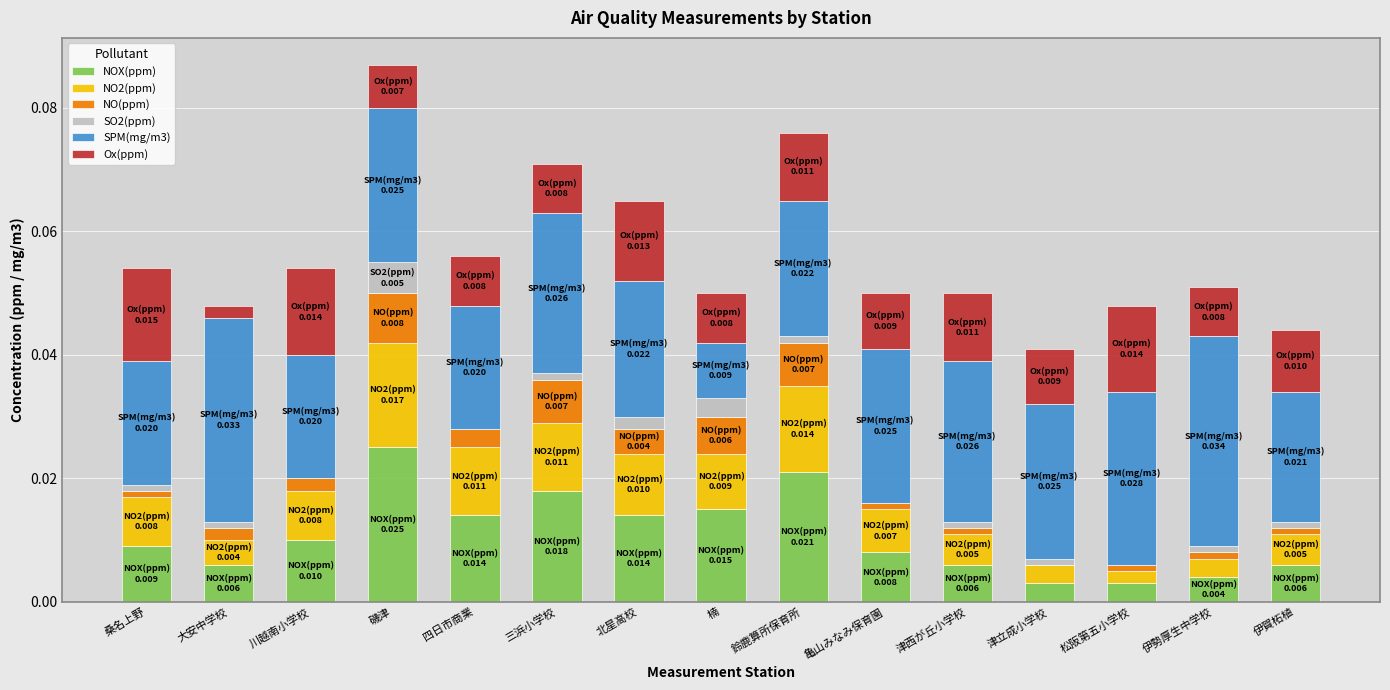

Which category has the highest value in the NOX(ppm) series?

磯津